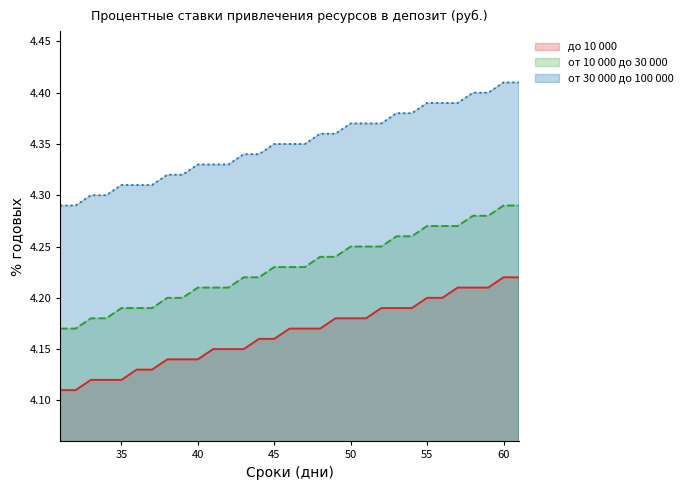

What is the total value across all series at 44?

12.7